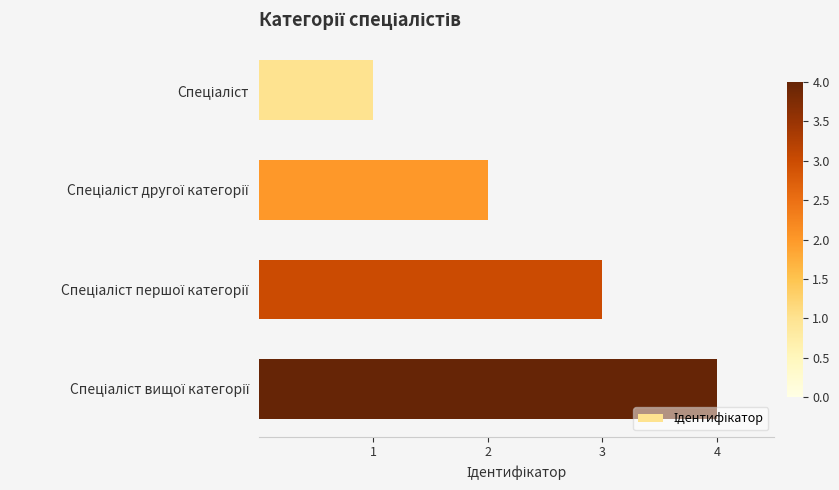

What is the greatest value displayed?

4